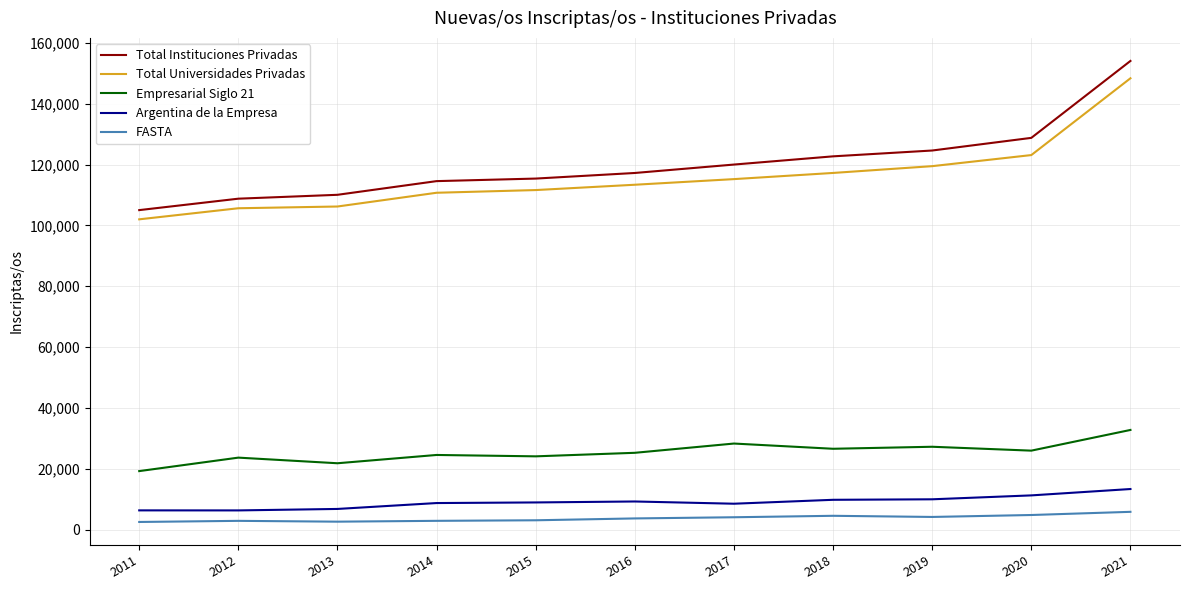

What is the difference between the maximum and minimum values in the Total Universidades Privadas series?

46378